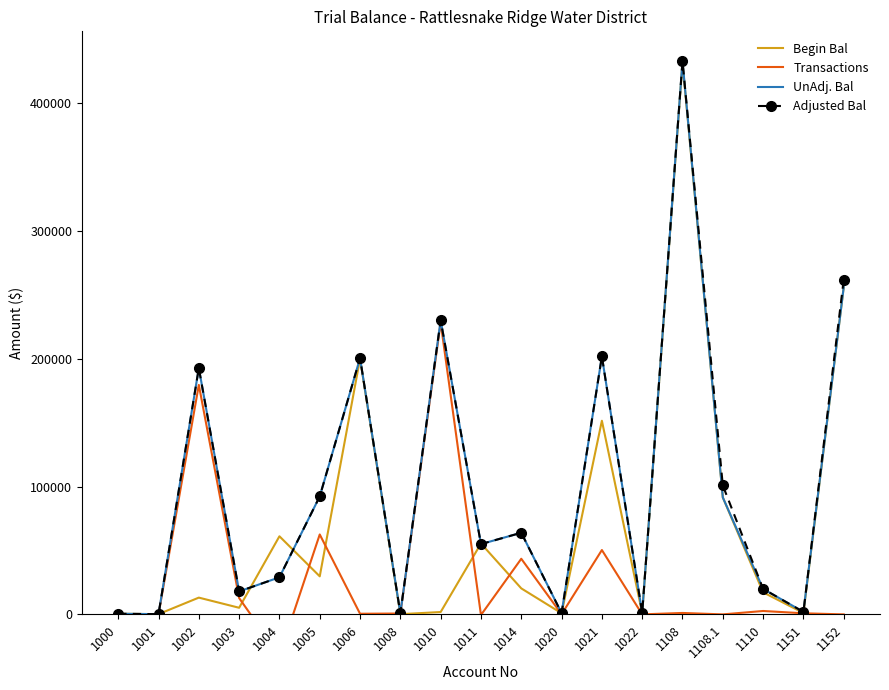

At which label does Begin Bal first exceed 17281?

1004